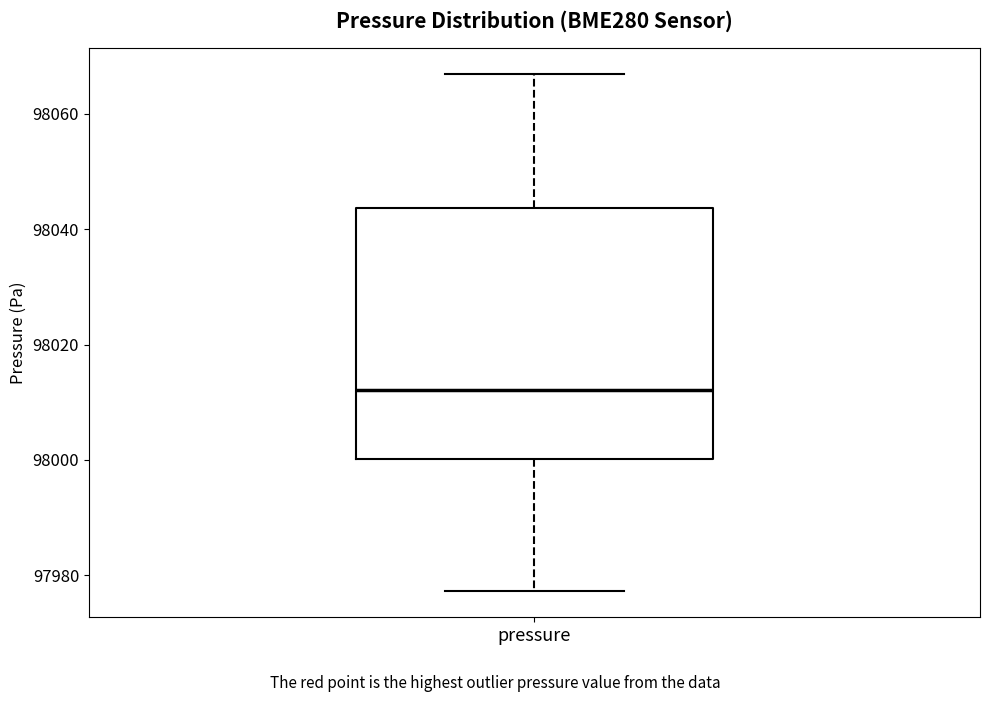

Read this box plot against the y-axis: the position of the median line, the range covered by the box, and the ends of both whiskers. The values are not printed on the chart, so give them approximately, as read against the axis.

median 98012, box 98000 to 98044, whiskers 97978 to 98066